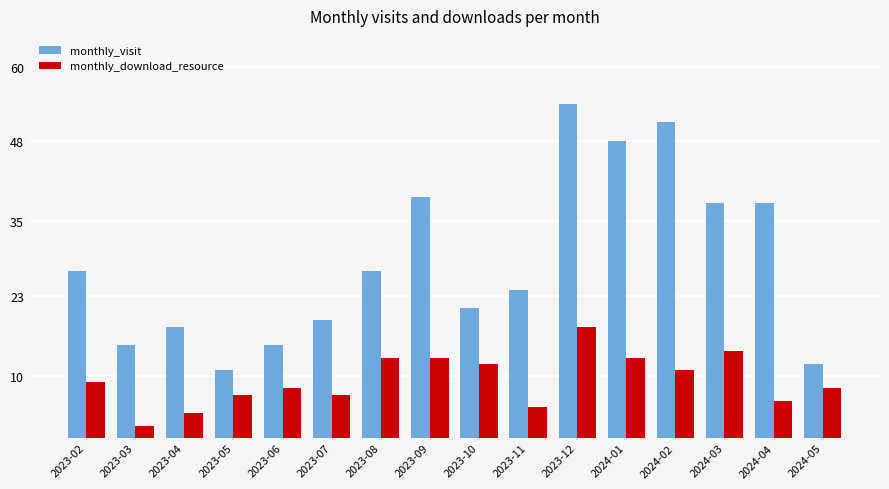

Are the bars horizontal?

No